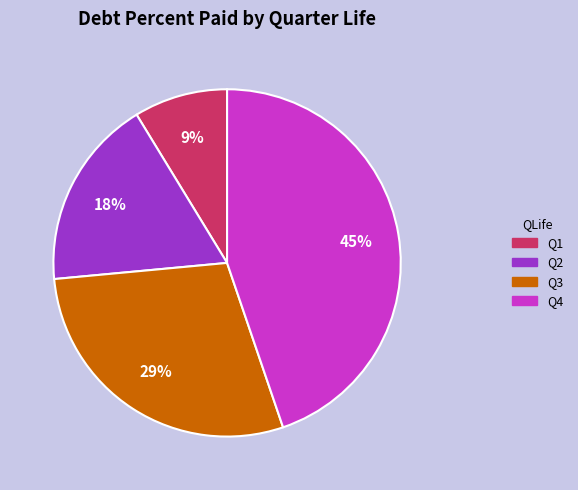

To the nearest percent, what portion does Q1 represent?

9%